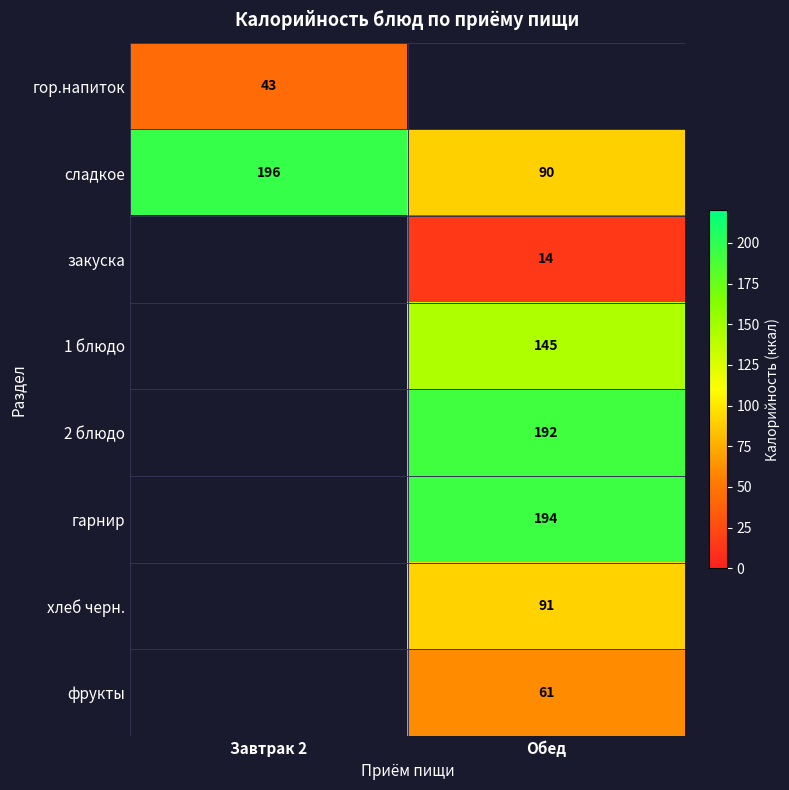

At how many categories does at least one series exceed 52?

2